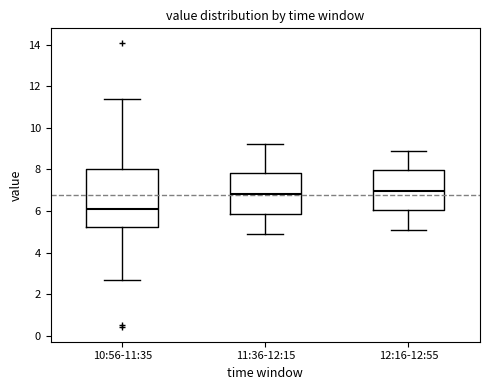

Where does the median line of the box for 11:36-12:15 sit on the y-axis? The values are not printed on the chart, so give them approximately, as read against the axis.

6.8